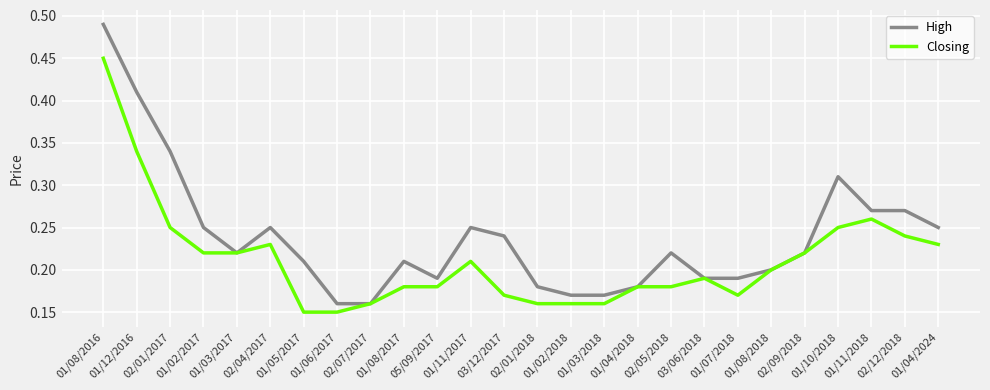

List the series in order of their overall mean, lowest first.

Closing, High